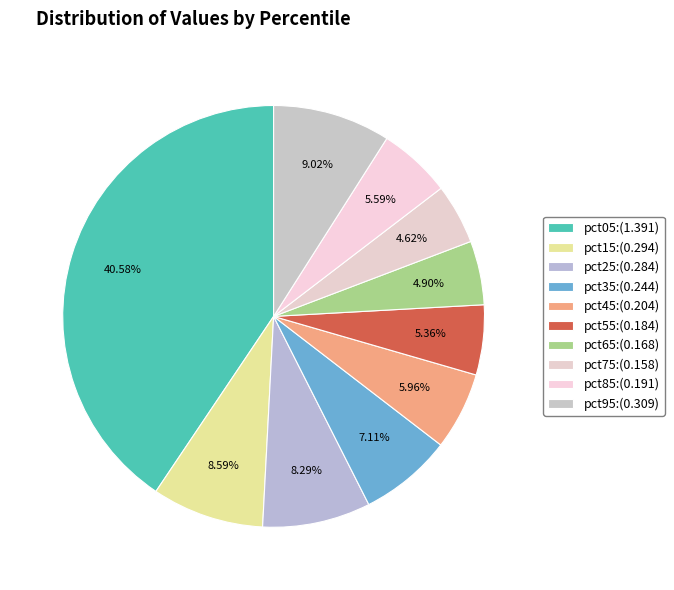

How many segments does this pie chart have?

10